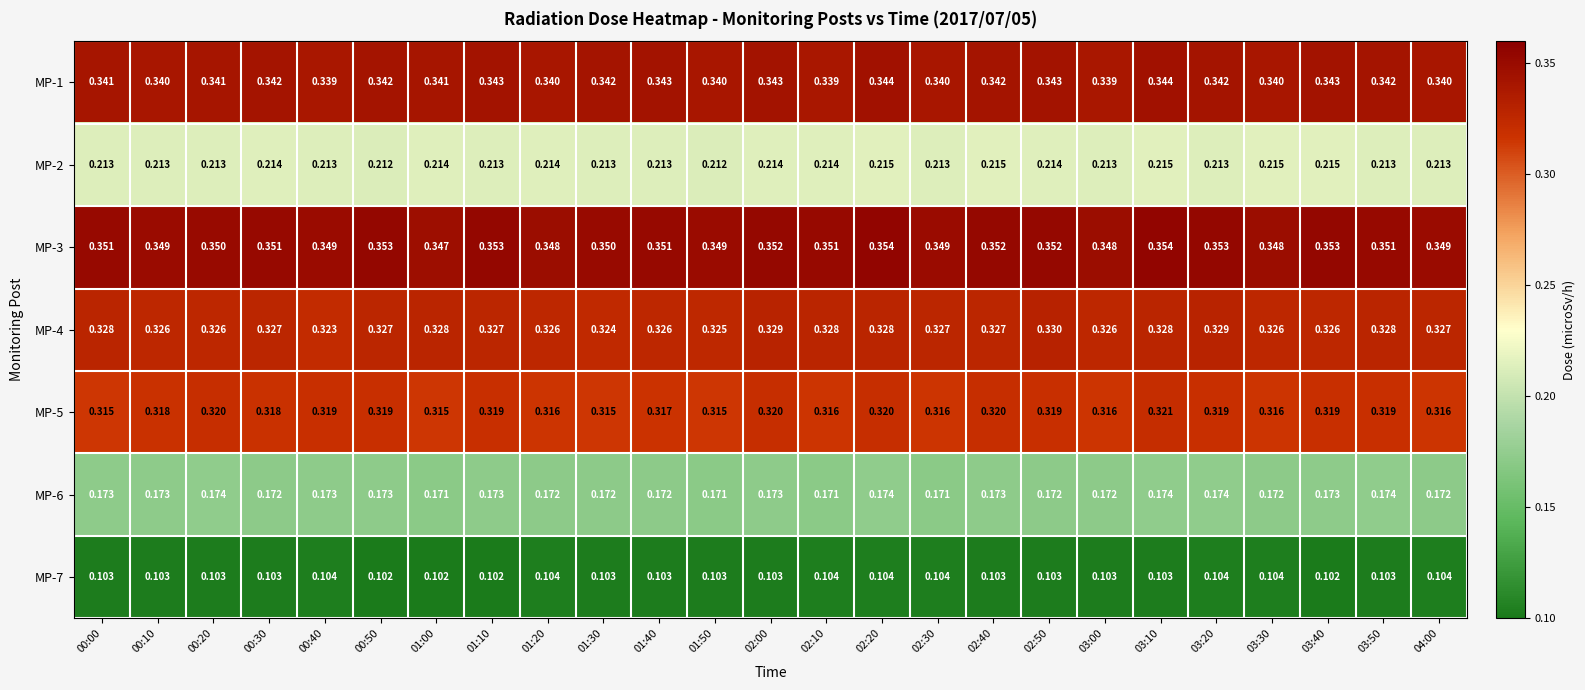

List the series in order of their peak value, lowest first.

MP-7, MP-6, MP-2, MP-5, MP-4, MP-1, MP-3